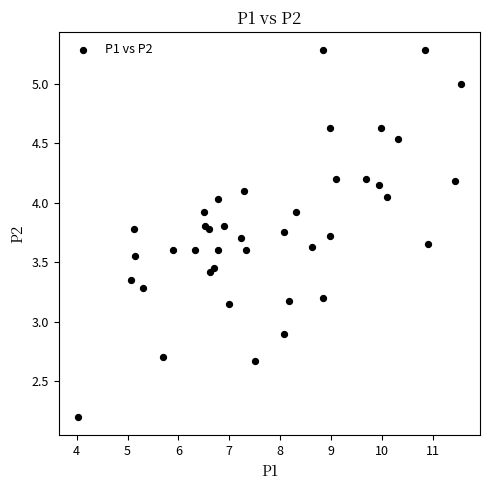

What Y value in the scatter plot is closest to 3?

2.9